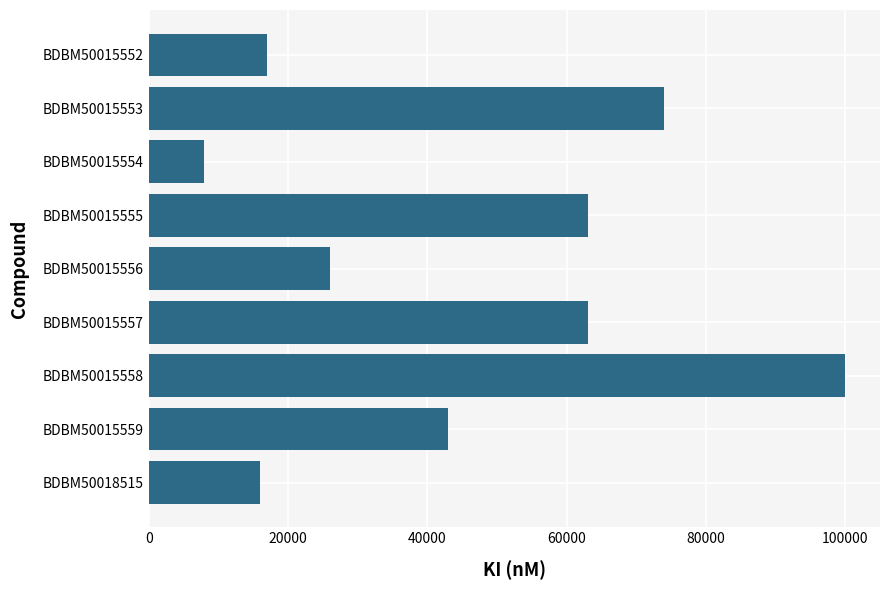

What is the approximate value at BDBM50015552, to the nearest 100?

17000